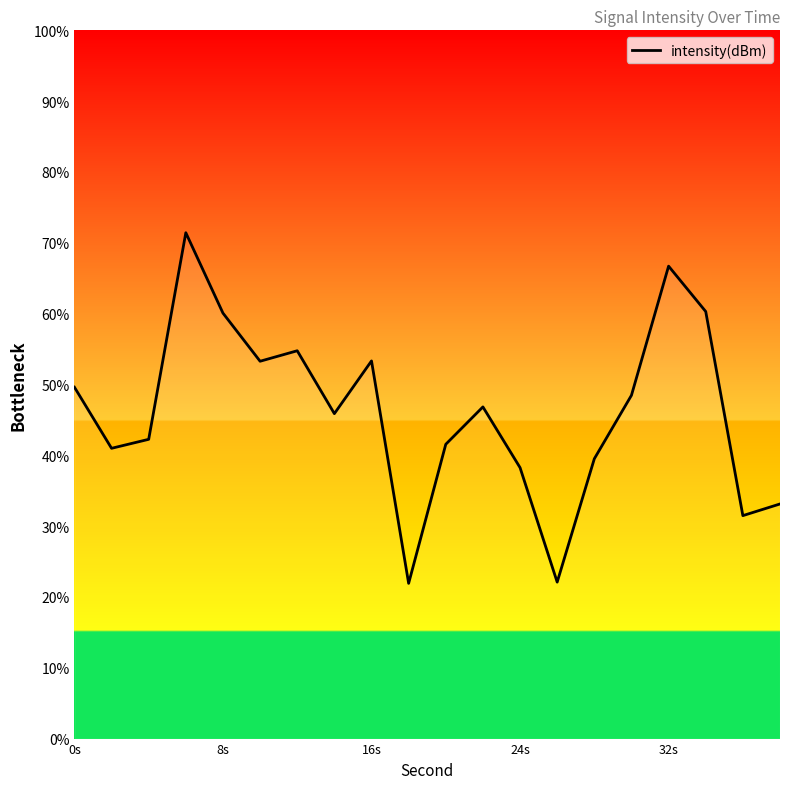

What is the maximum value shown in the chart?

71.4